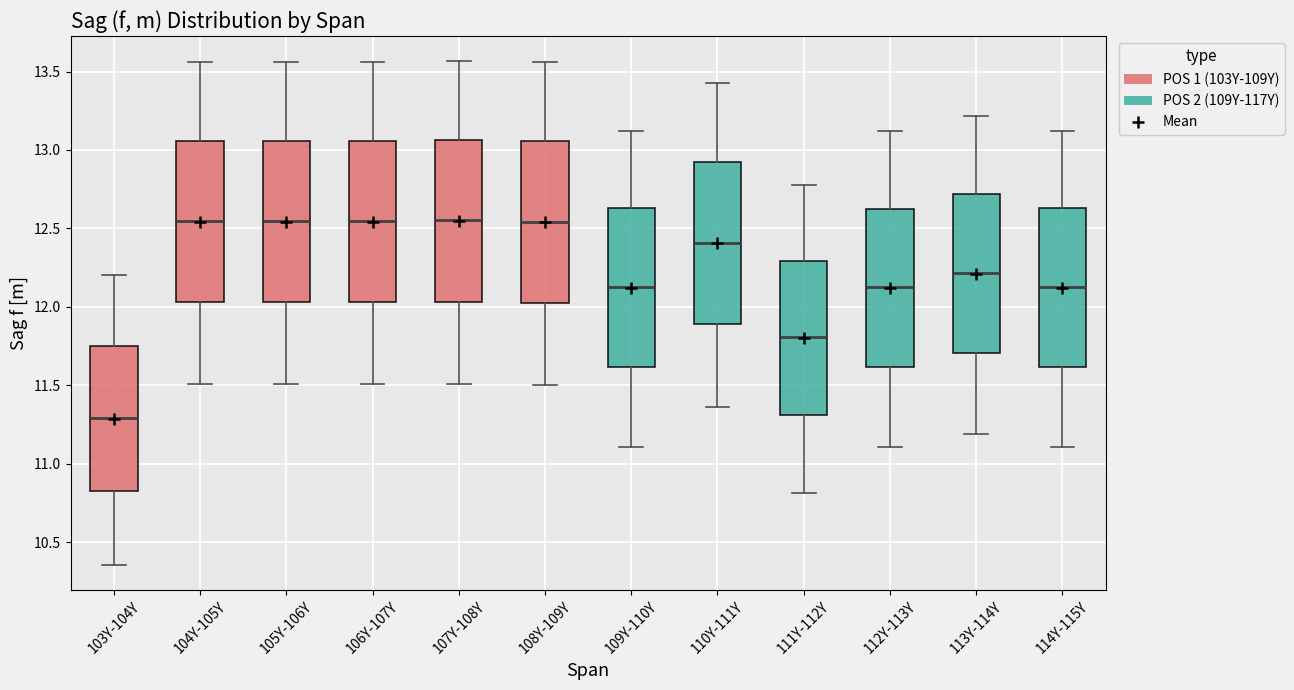

Reading left to right, transcribe this box plot: for each box, give where its median line is, the range the box spans, and where its two whiskers end, as read against the y-axis. The values are not printed on the chart, so give them approximately, as read against the axis.

103Y-104Y: median 11.30, box 10.85 to 11.75, whiskers 10.35 to 12.20
104Y-105Y: median 12.55, box 12.05 to 13.05, whiskers 11.50 to 13.55
105Y-106Y: median 12.55, box 12.05 to 13.05, whiskers 11.50 to 13.55
106Y-107Y: median 12.55, box 12.05 to 13.05, whiskers 11.50 to 13.55
107Y-108Y: median 12.55, box 12.05 to 13.05, whiskers 11.50 to 13.55
108Y-109Y: median 12.55, box 12.05 to 13.05, whiskers 11.50 to 13.55
109Y-110Y: median 12.15, box 11.60 to 12.65, whiskers 11.10 to 13.10
110Y-111Y: median 12.40, box 11.90 to 12.90, whiskers 11.35 to 13.45
111Y-112Y: median 11.80, box 11.30 to 12.30, whiskers 10.80 to 12.75
112Y-113Y: median 12.15, box 11.60 to 12.65, whiskers 11.10 to 13.10
113Y-114Y: median 12.20, box 11.70 to 12.70, whiskers 11.20 to 13.20
114Y-115Y: median 12.15, box 11.60 to 12.65, whiskers 11.10 to 13.10